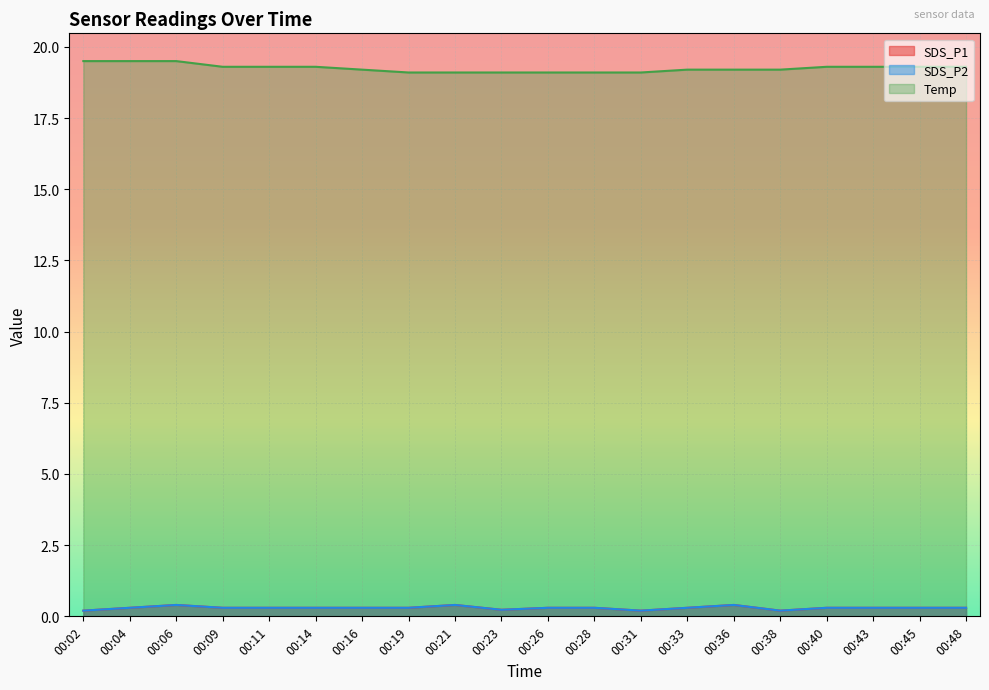

What is the value of the SDS_P2 point at the 9th from the left?

0.4